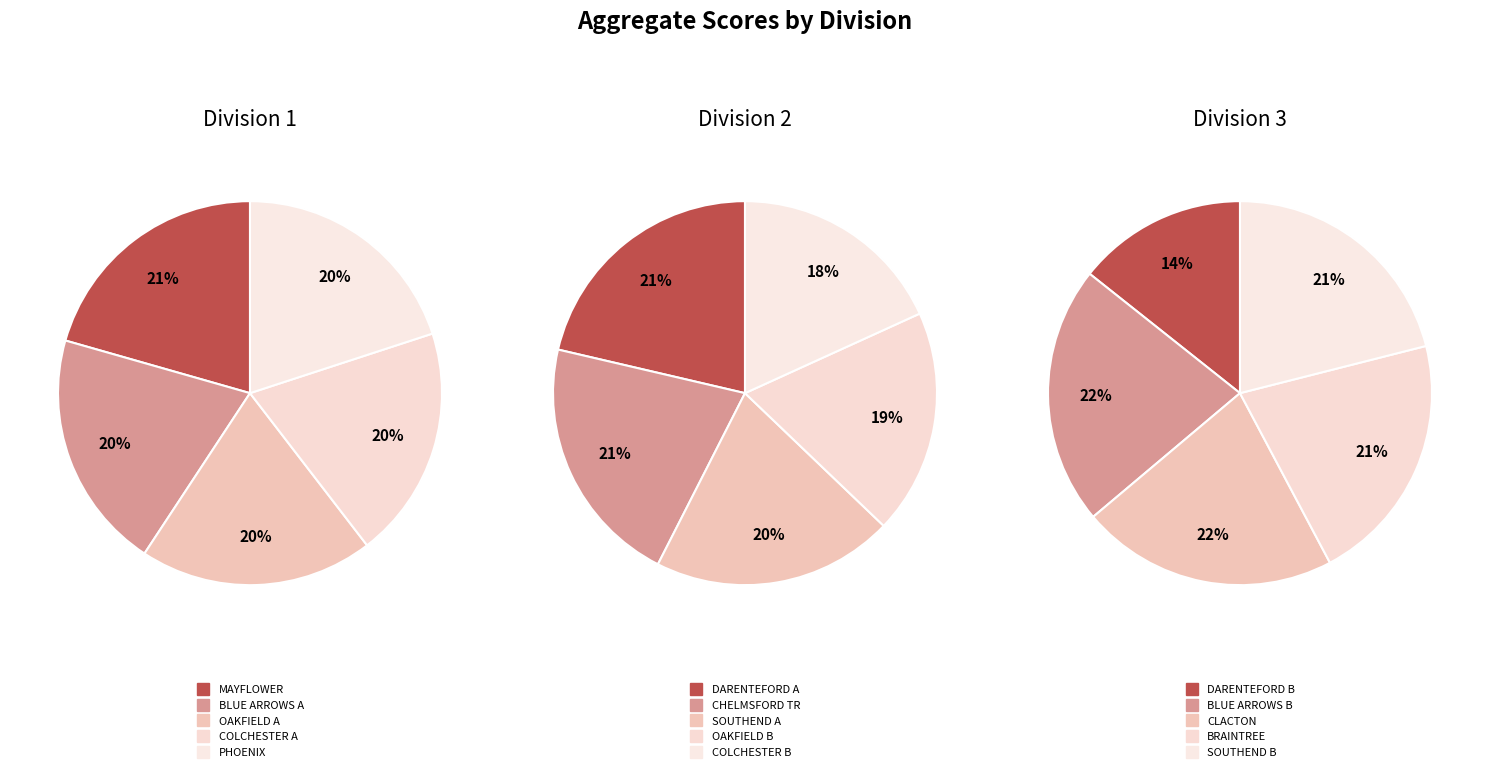

Which series changed the most between 1 and 2?

Division 2